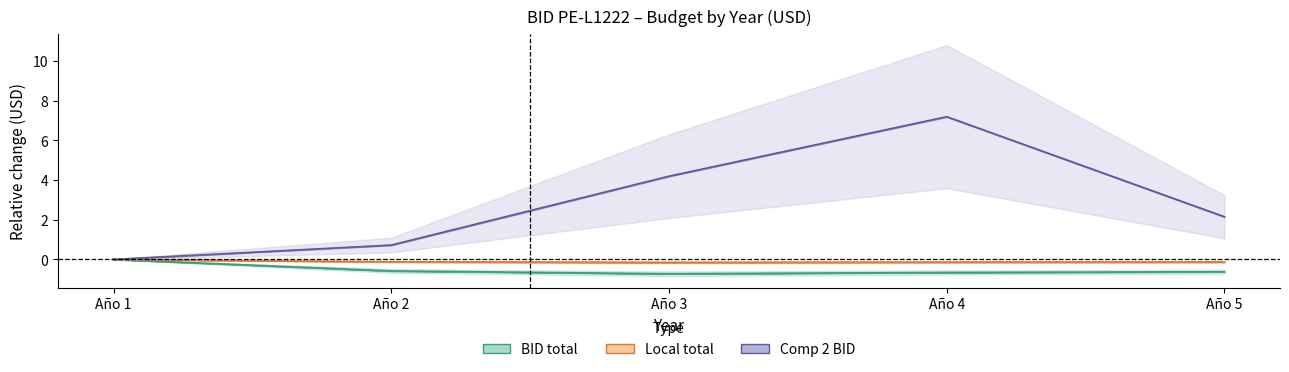

Reading left to right, what are all the values shown in this chart?

BID_total: 0.0	-0.6	-0.7	-0.7	-0.6
Local_total: 0.0	-0.1	-0.2	-0.1	-0.1
BID_comp2: 0.0	0.7	4.2	7.2	2.1